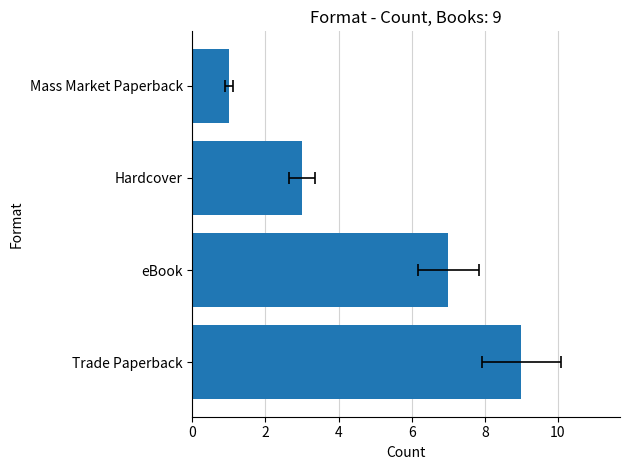

Count the number of values greater than 7.

1